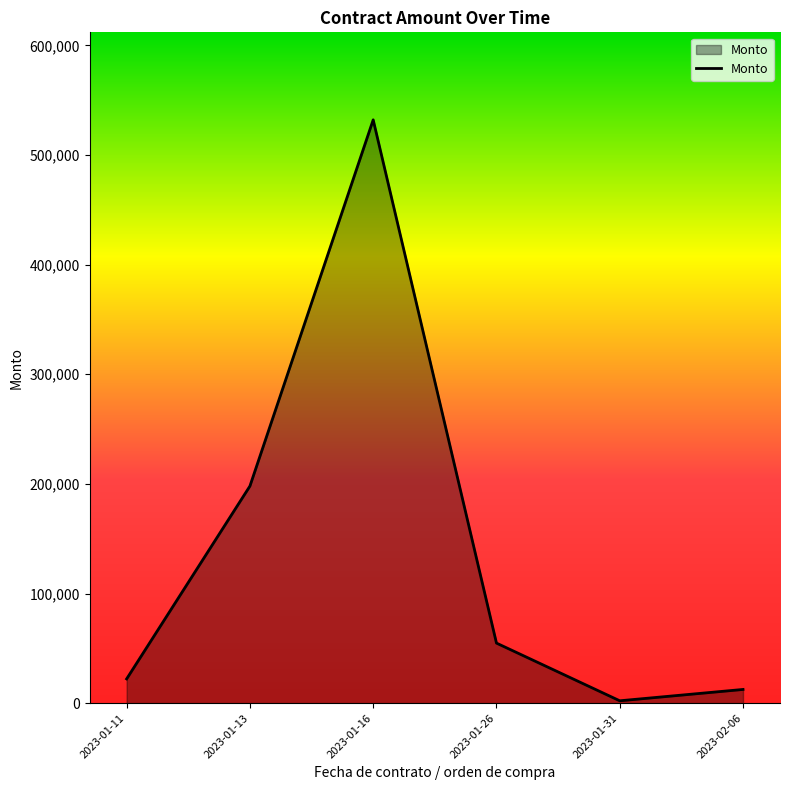

Which has a higher value, 2023-01-13 or 2023-02-06?

2023-01-13